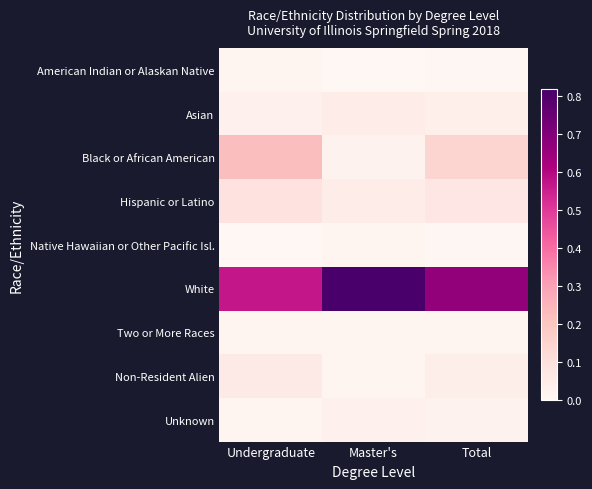

Reading left to right, what are all the values shown in this chart?

American Indian or Alaskan Native: Undergraduate=0.0	Master's=0.0	Total=0.0
Asian: Undergraduate=0.0	Master's=0.1	Total=0.0
Black or African American: Undergraduate=0.2	Master's=0.0	Total=0.1
Hispanic or Latino: Undergraduate=0.1	Master's=0.1	Total=0.1
Native Hawaiian or Other Pacific Isl.: Undergraduate=0.0	Master's=0.0	Total=0.0
White: Undergraduate=0.6	Master's=0.8	Total=0.7
Two or More Races: Undergraduate=0.0	Master's=0.0	Total=0.0
Non-Resident Alien: Undergraduate=0.1	Master's=0.0	Total=0.0
Unknown: Undergraduate=0.0	Master's=0.0	Total=0.0